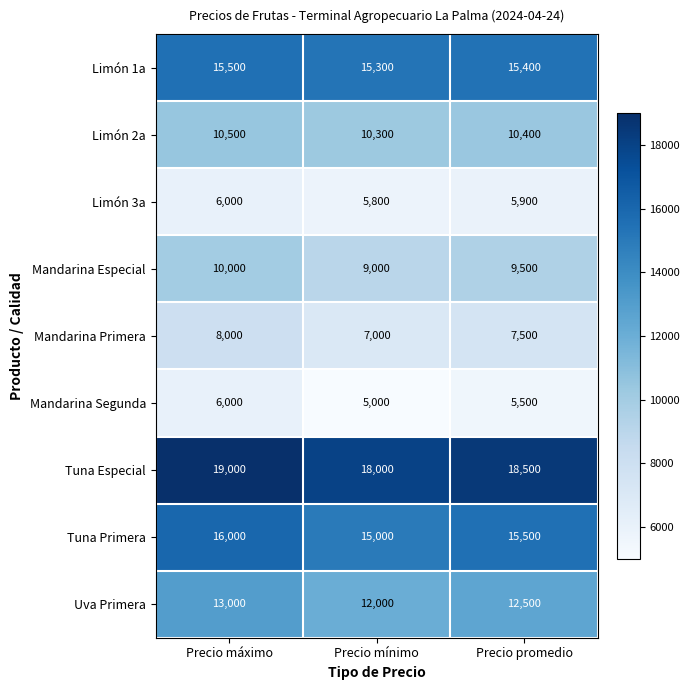

Rank the categories by Mandarina Especial value from highest to lowest.

Precio máximo, Precio promedio, Precio mínimo